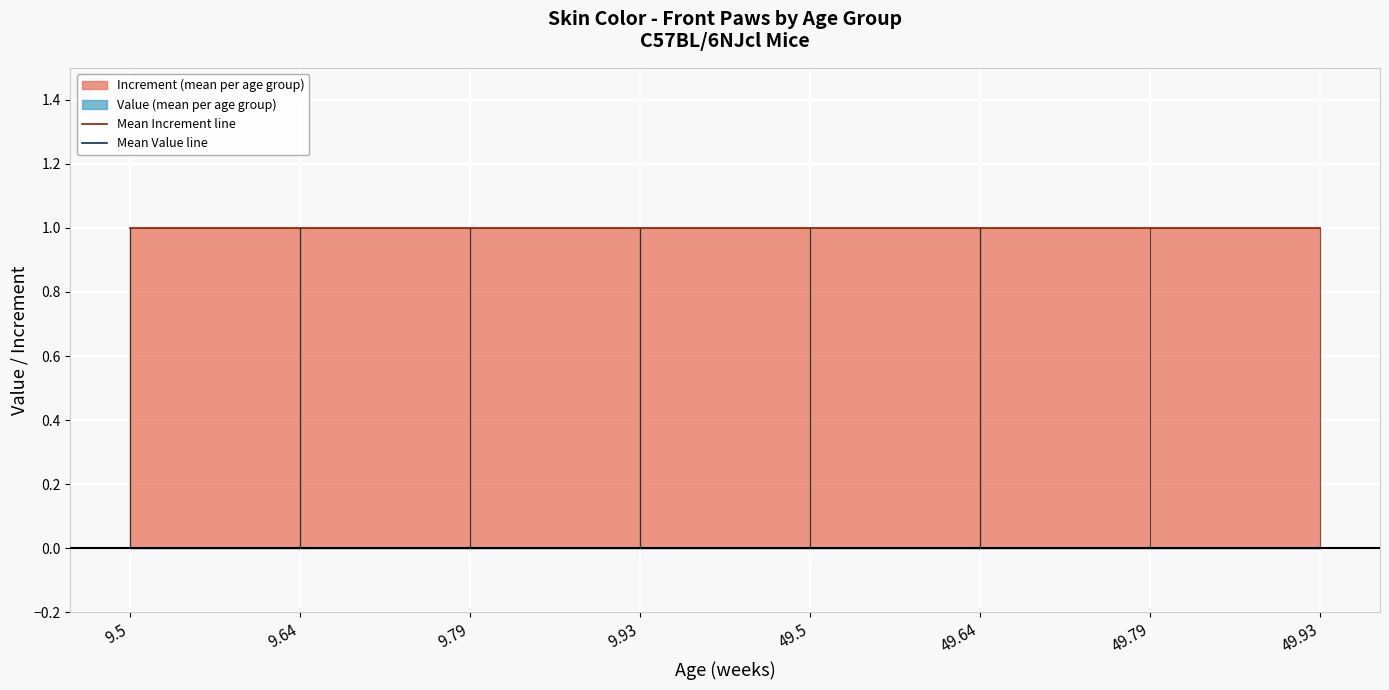

Reading left to right, what are all the values shown in this chart?

Mean Increment line: 1	1	1	1	1	1	1	1
Mean Value line: 0	0	0	0	0	0	0	0